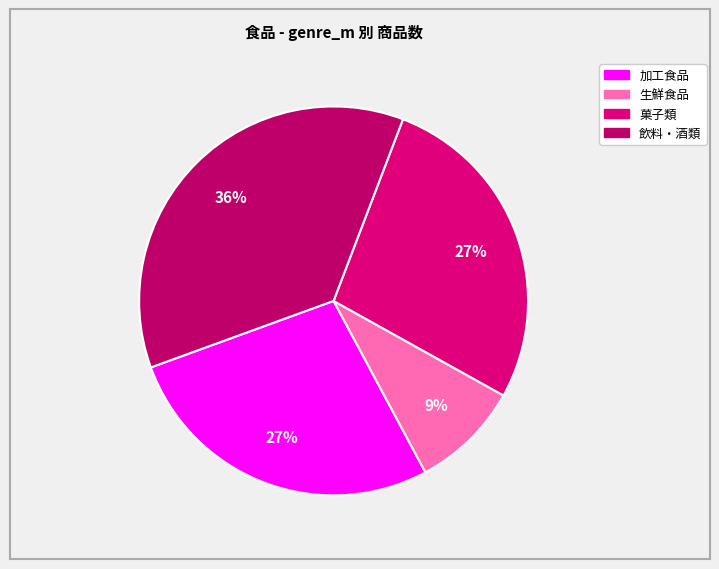

To the nearest percent, what percentage of the pie is 飲料・酒類?

36%